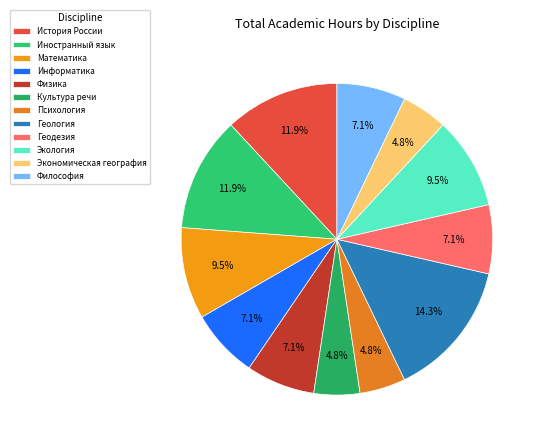

Which category has the smallest portion of the pie?

Культура речи